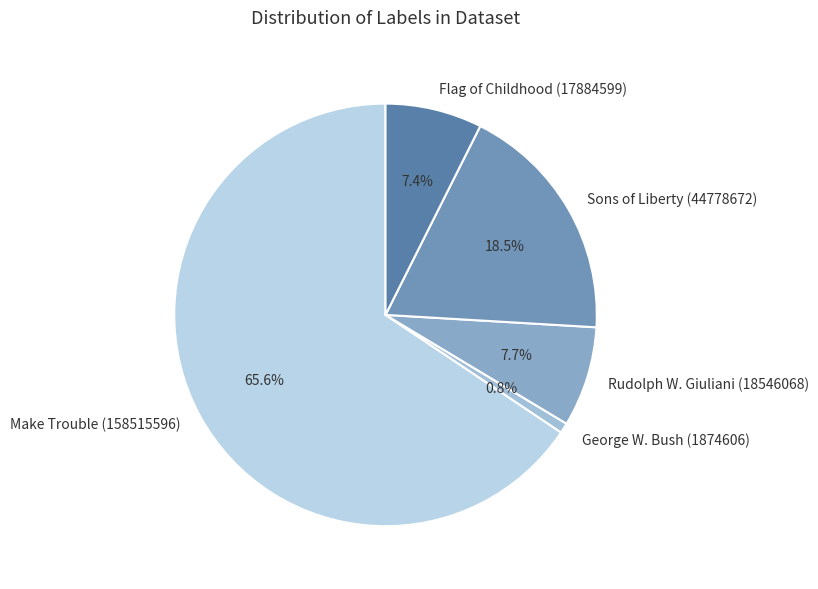

To the nearest percent, what percentage of the pie is Flag of Childhood (17884599)?

7%